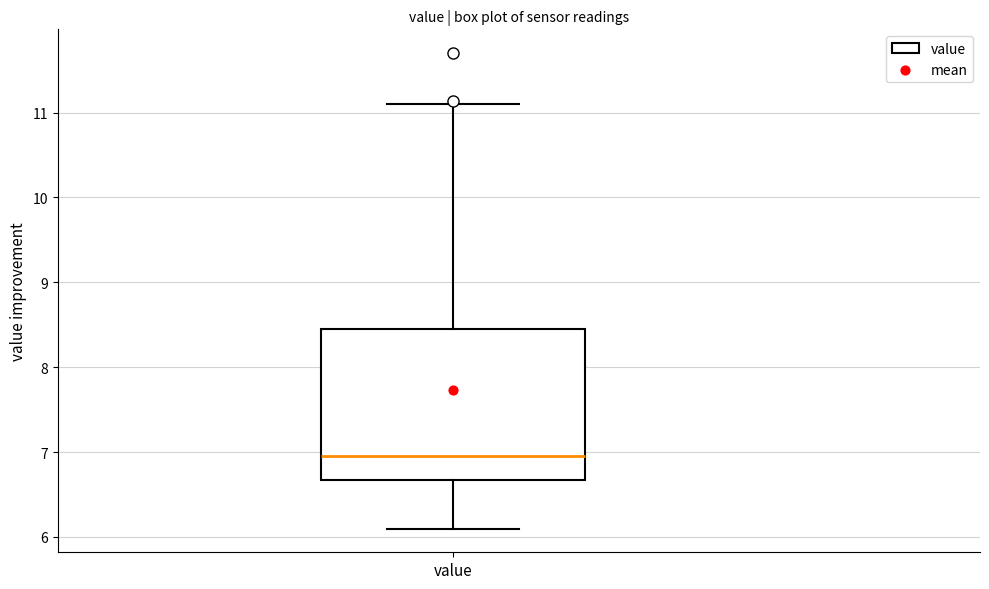

Where does the lower whisker of the box for value end on the y-axis? The values are not printed on the chart, so give them approximately, as read against the axis.

6.1